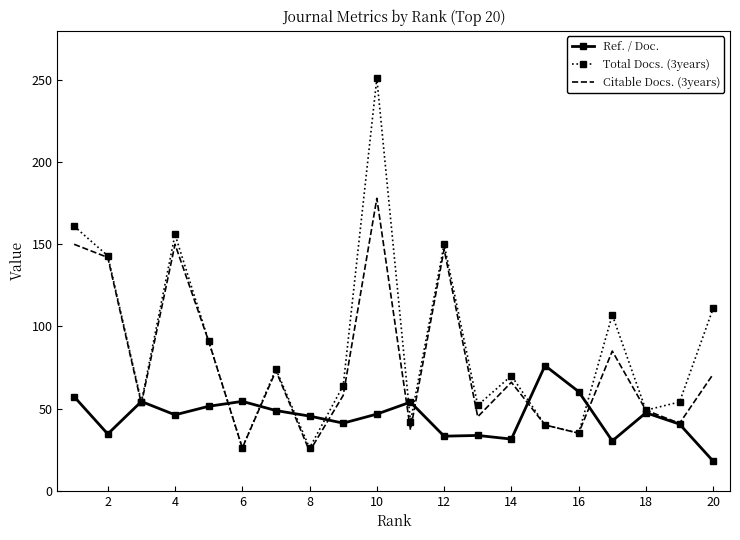

Rank the series by their average value, from highest to lowest.

Total Docs. (3years), Citable Docs. (3years), Ref. / Doc.